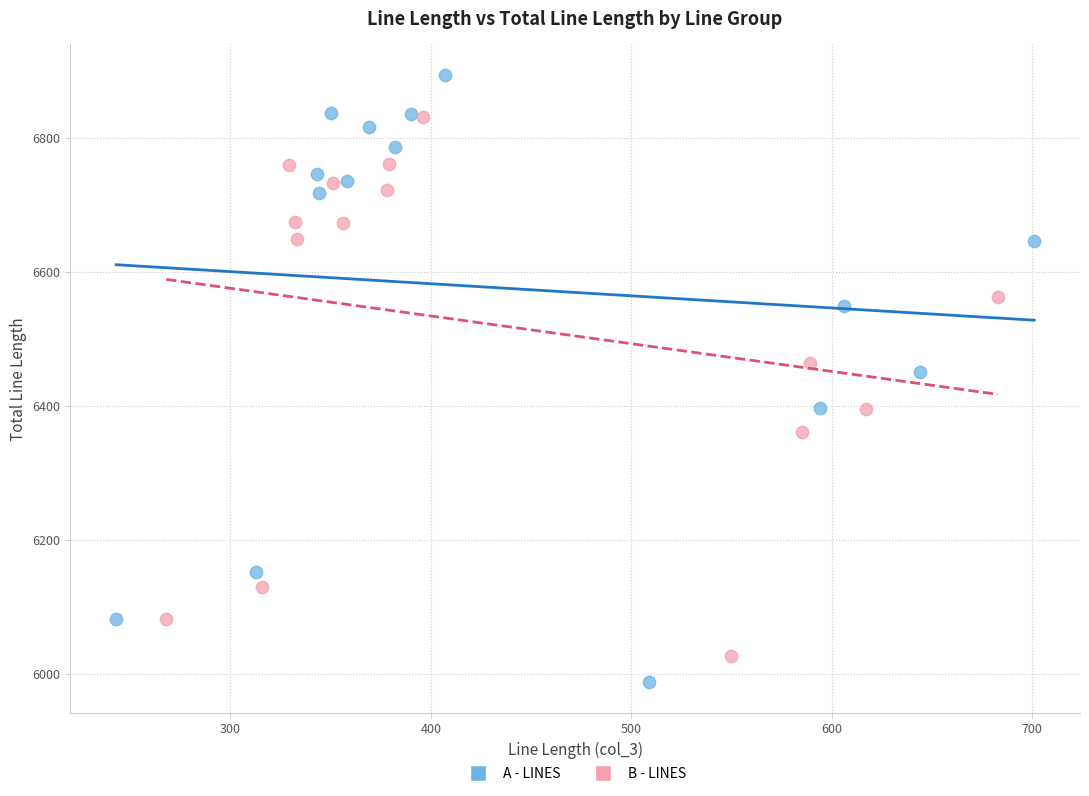

What are all the series names shown in the legend?

A - LINES, B - LINES